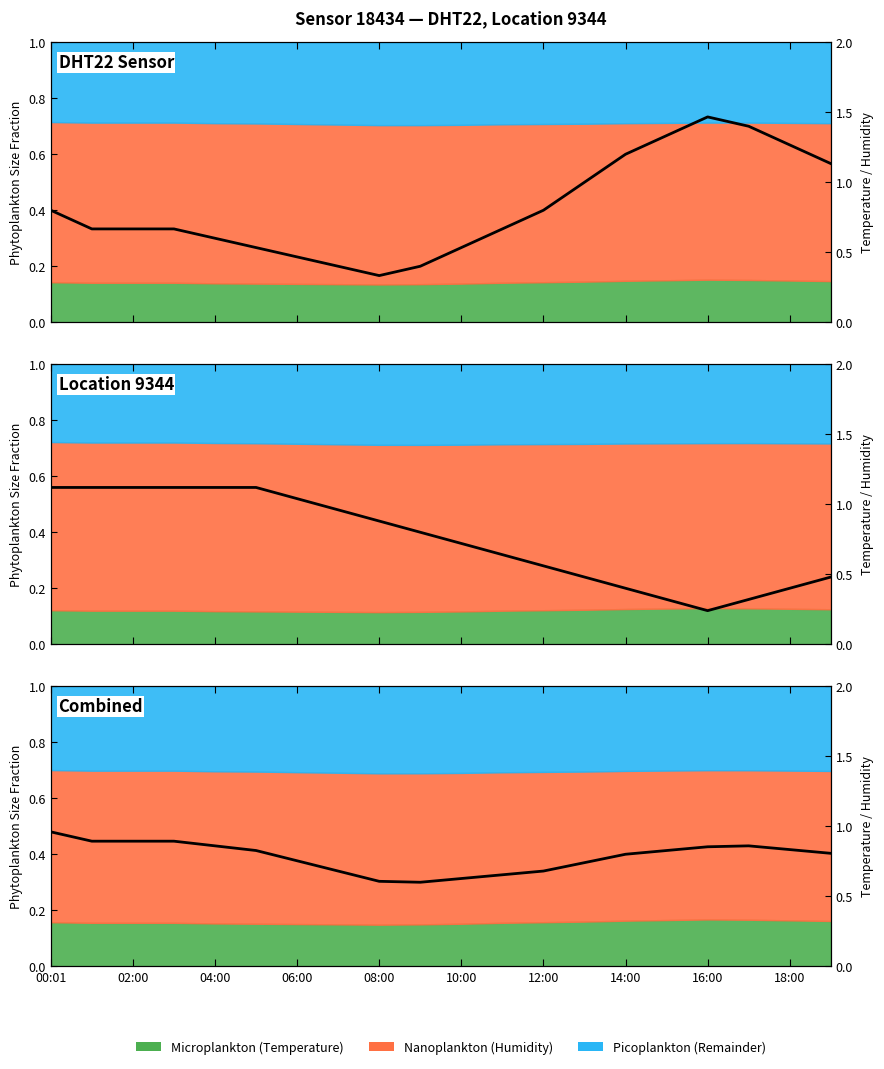

What is the difference between the maximum and second lowest values in the humidity series?

0.7